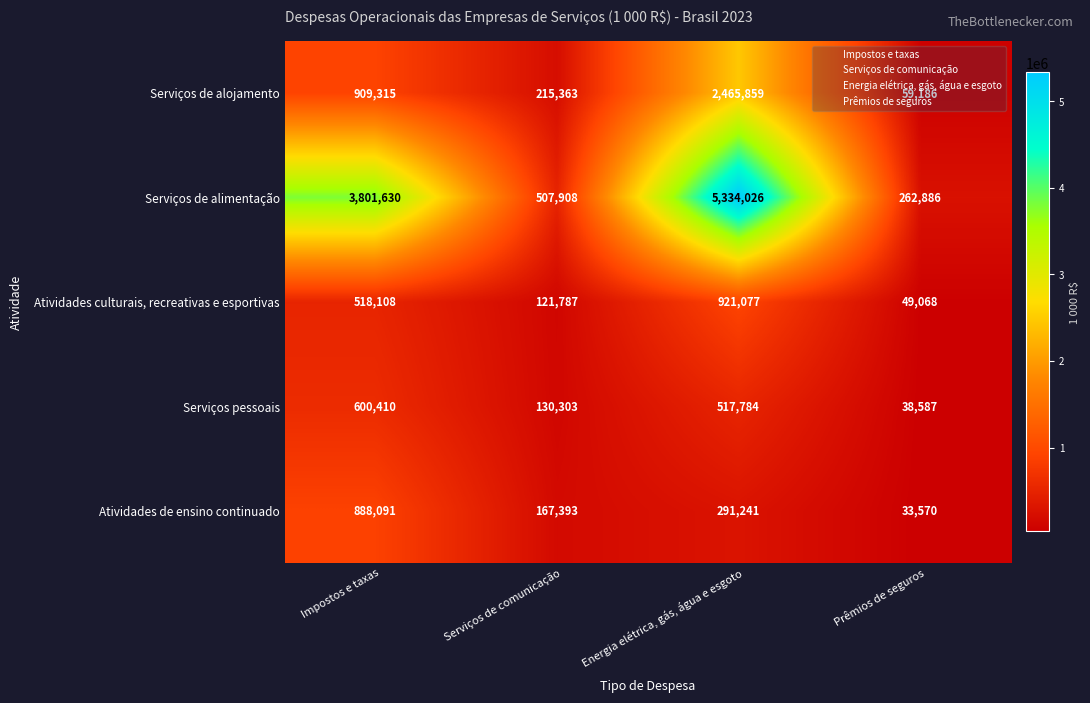

What is the difference between the Serviços pessoais values at Impostos e taxas and Prêmios de seguros?

561823